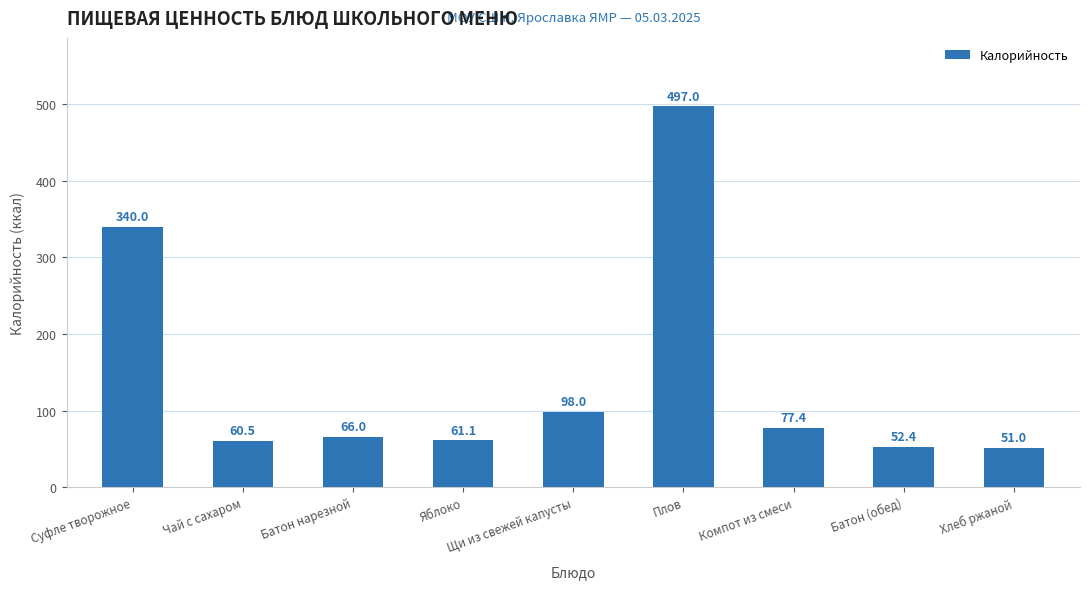

What is the difference between the maximum and minimum values?

446.0